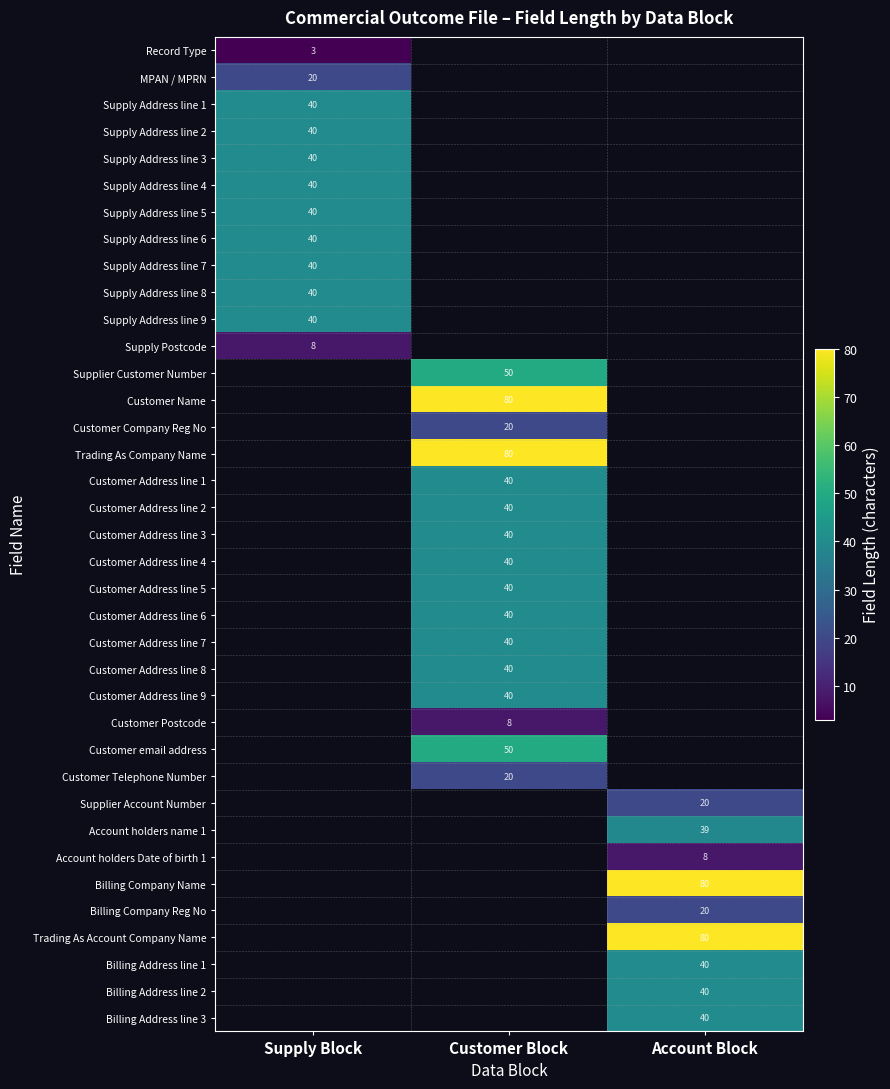

True or false: Billing Company Reg No has a value of 20 at Account Block.

True